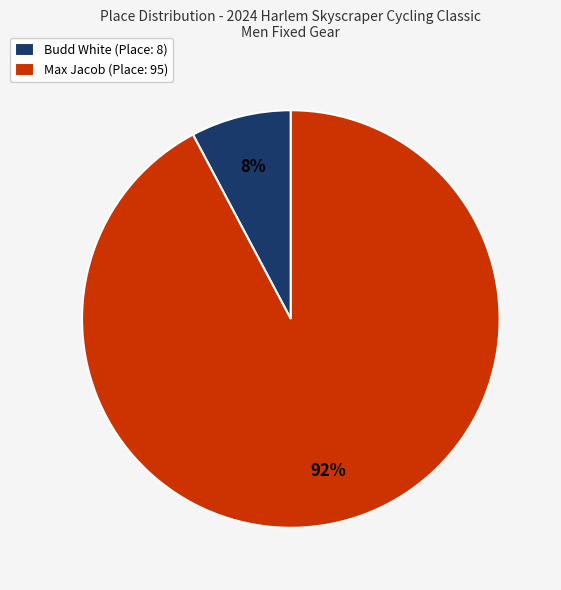

Rank the categories by value from lowest to highest.

Budd White, Max Jacob